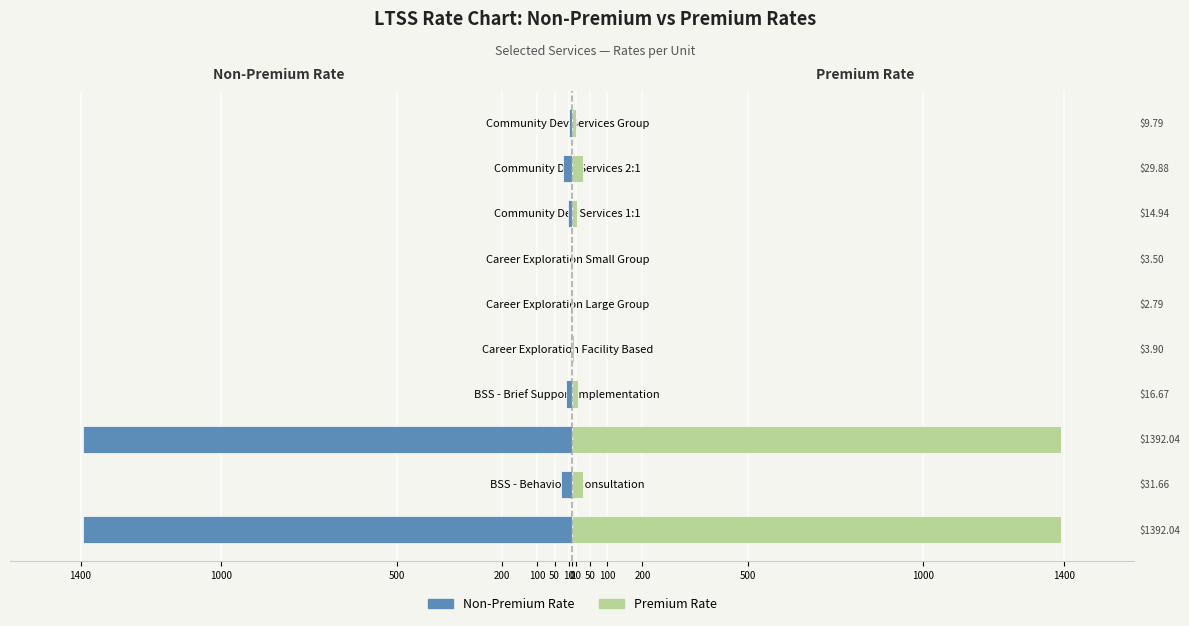

Rank the series by their average value, from highest to lowest.

Premium Rate, Non-Premium Rate